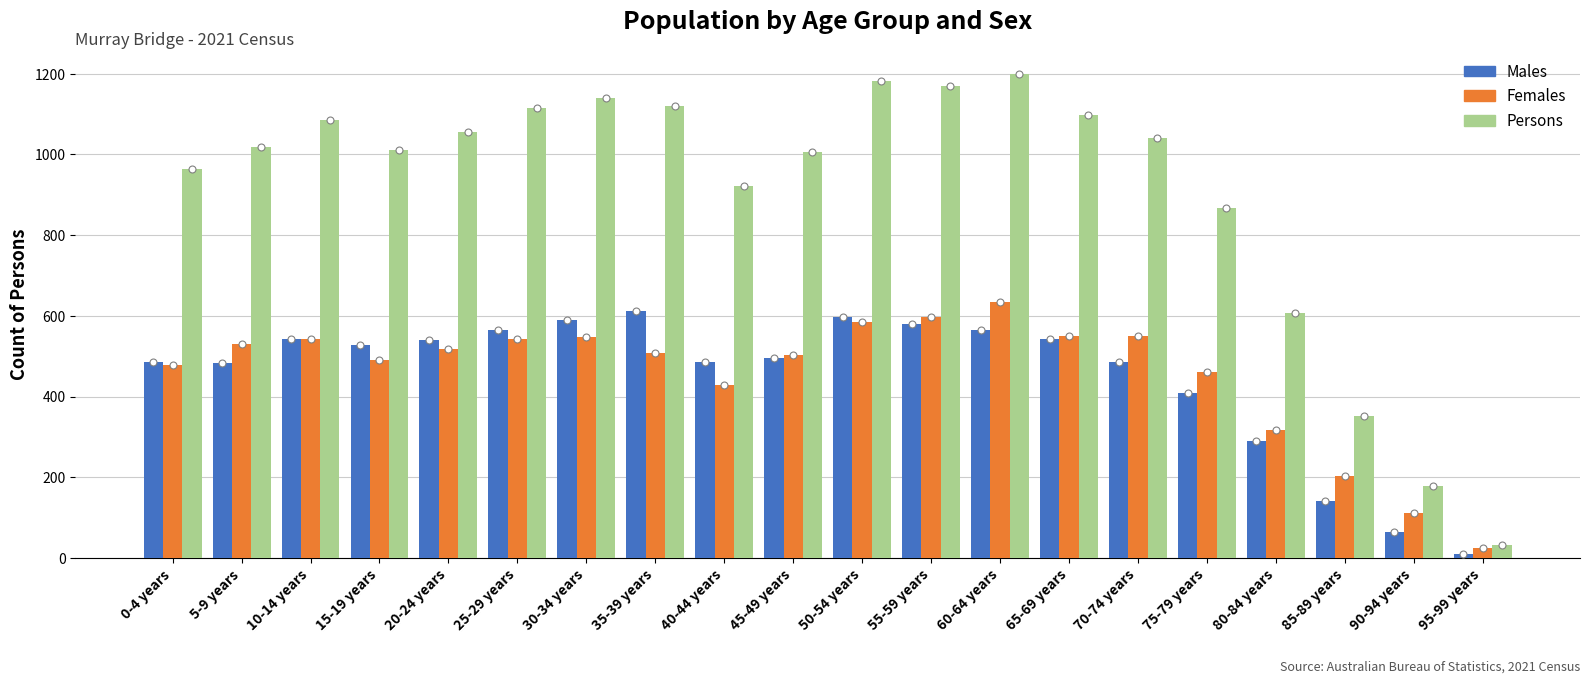

Which series changed the most between 15-19 years and 40-44 years?

Persons